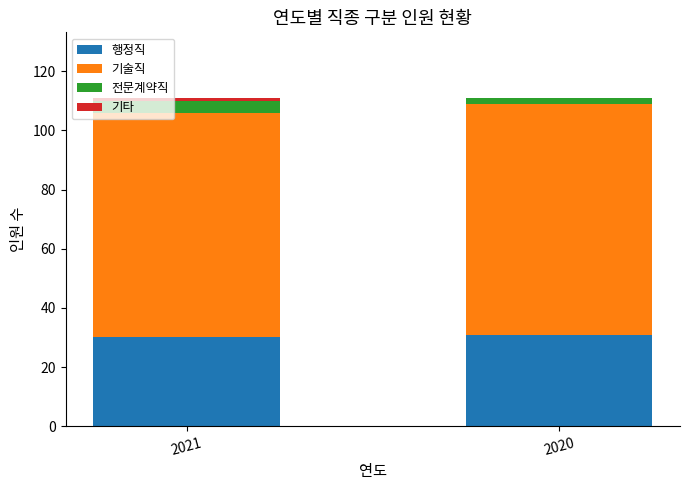

The value of 행정직 at 2021 is 30. True or false?

True